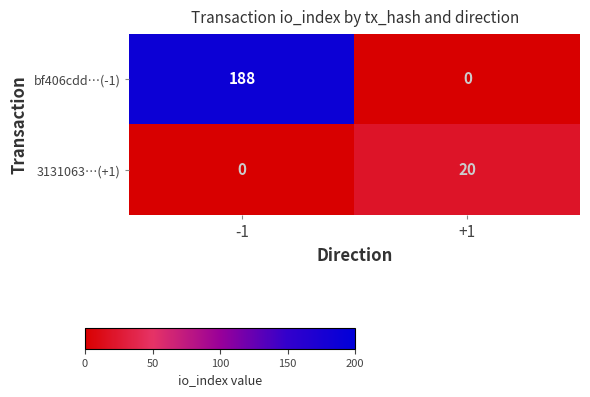

What is the spread (max minus min) of values at -1?

188